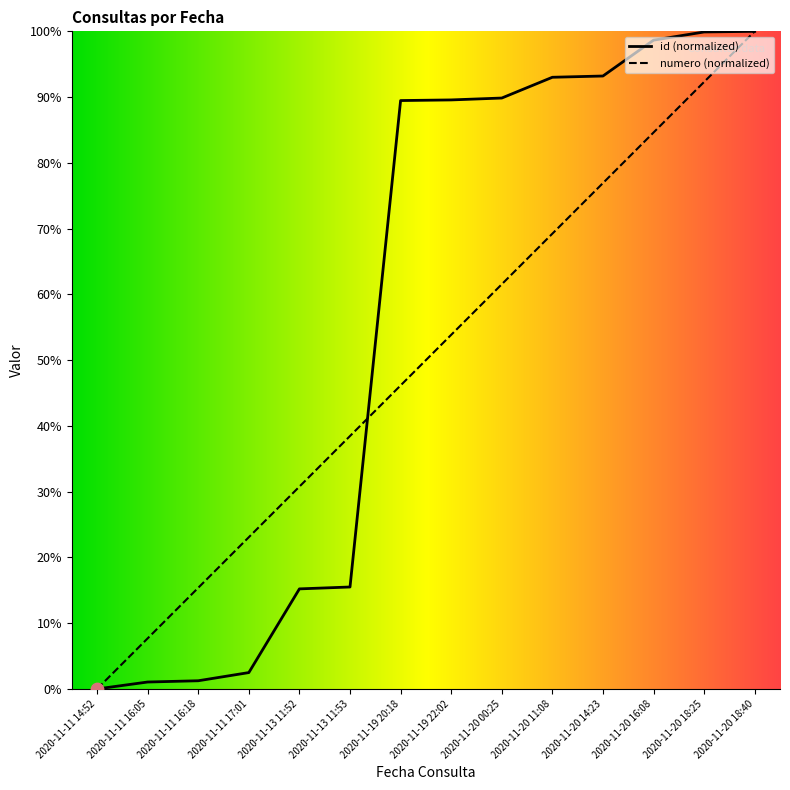

At how many categories does at least one series exceed 19?

11